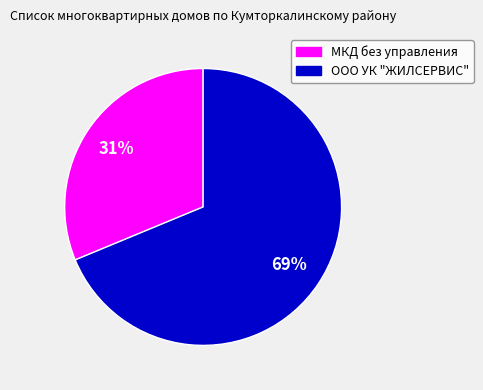

To the nearest percent, what is the average slice percentage?

50%